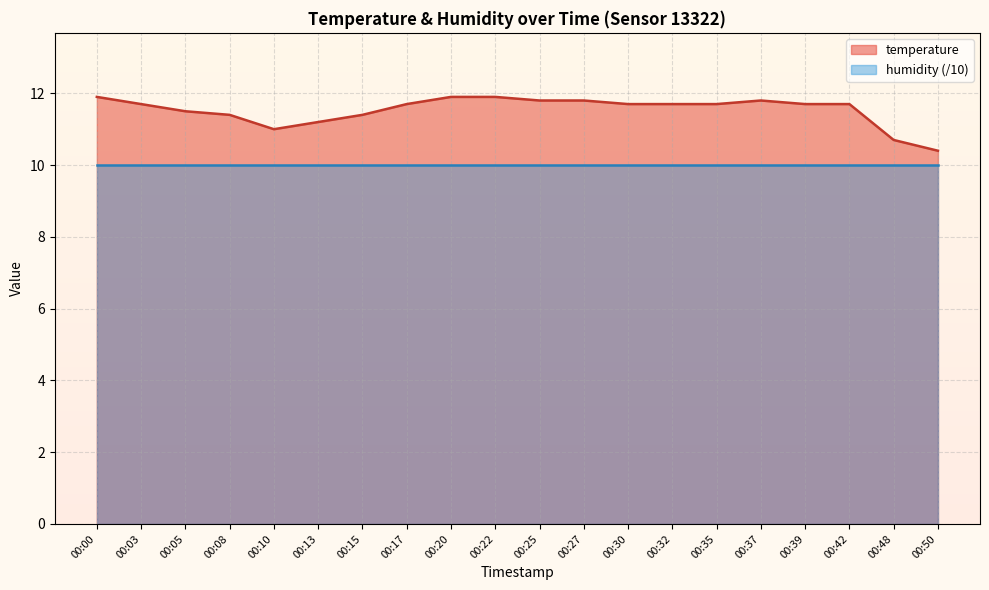

Is it true that the value at 00:13 is 11.2?

True